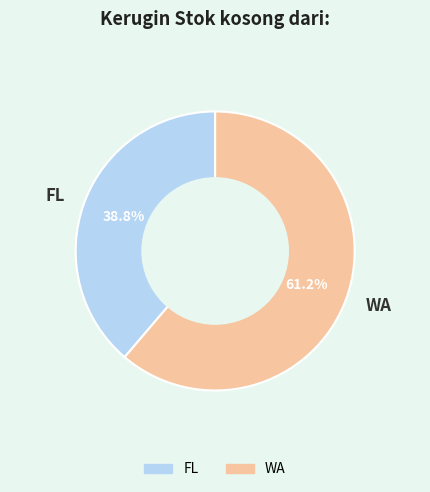

Combined, what portion of the pie is FL and WA?

100.0%